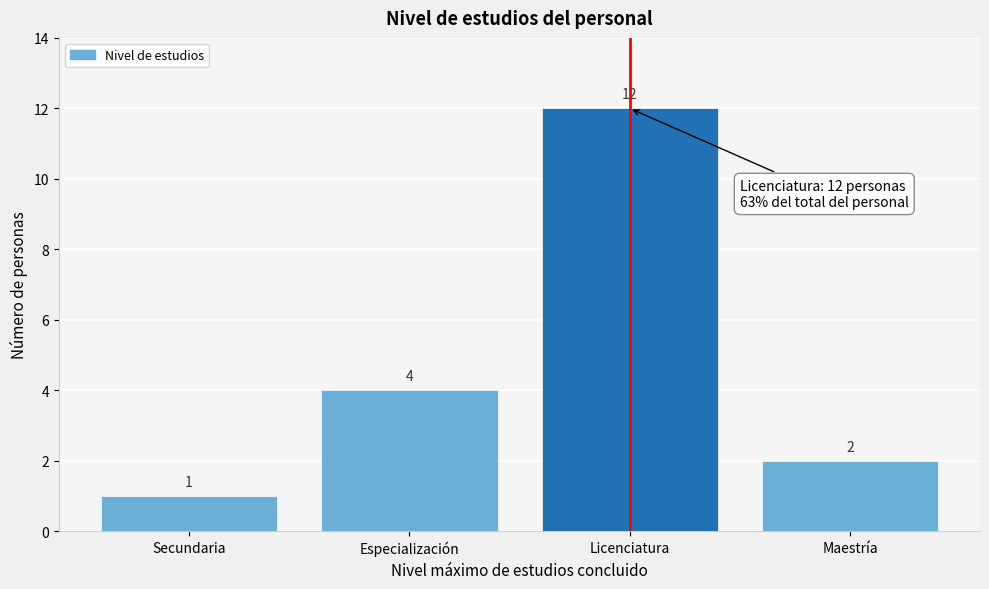

Reading left to right, extract all data points from this chart.

Secundaria=1	Especialización=4	Licenciatura=12	Maestría=2